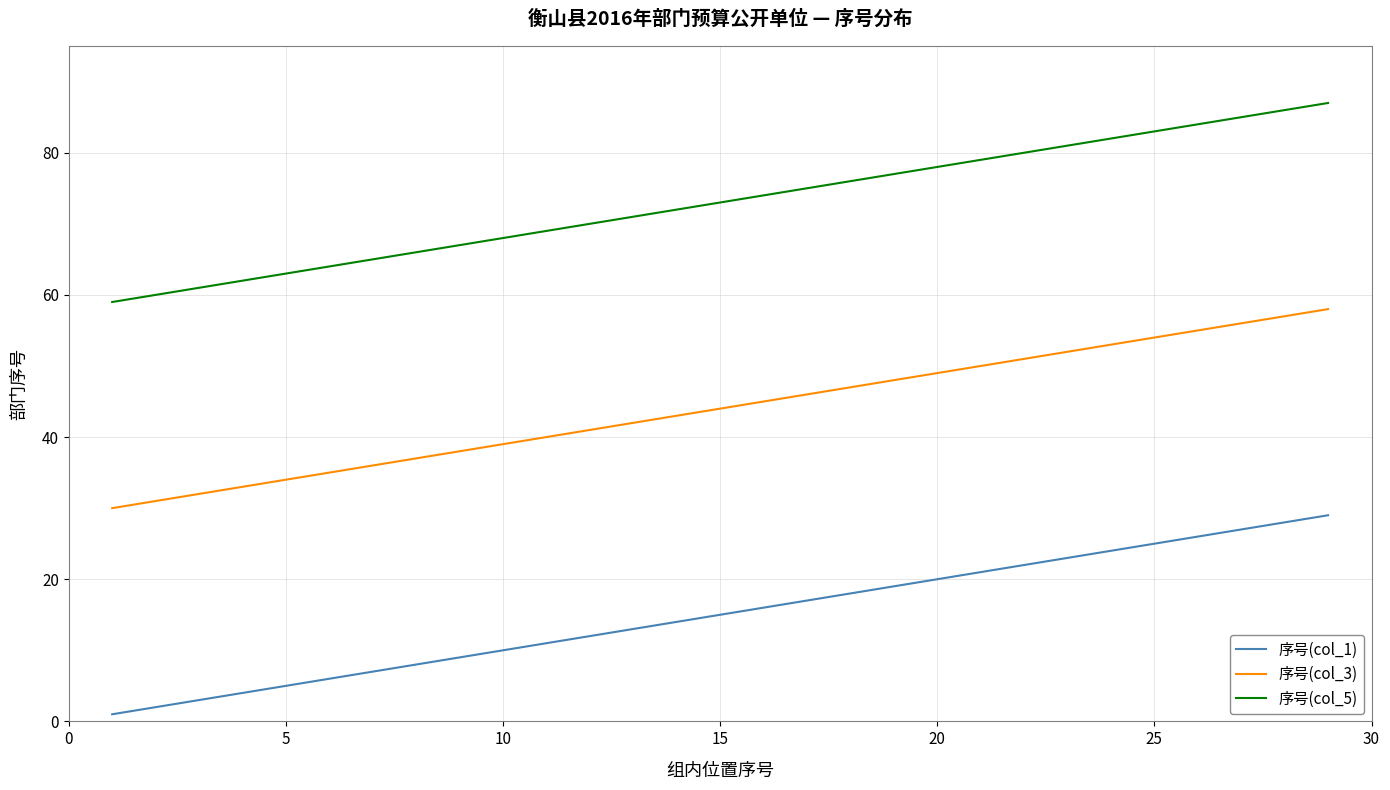

True or false: 序号(col_3) and 序号(col_1) cross at least once.

False